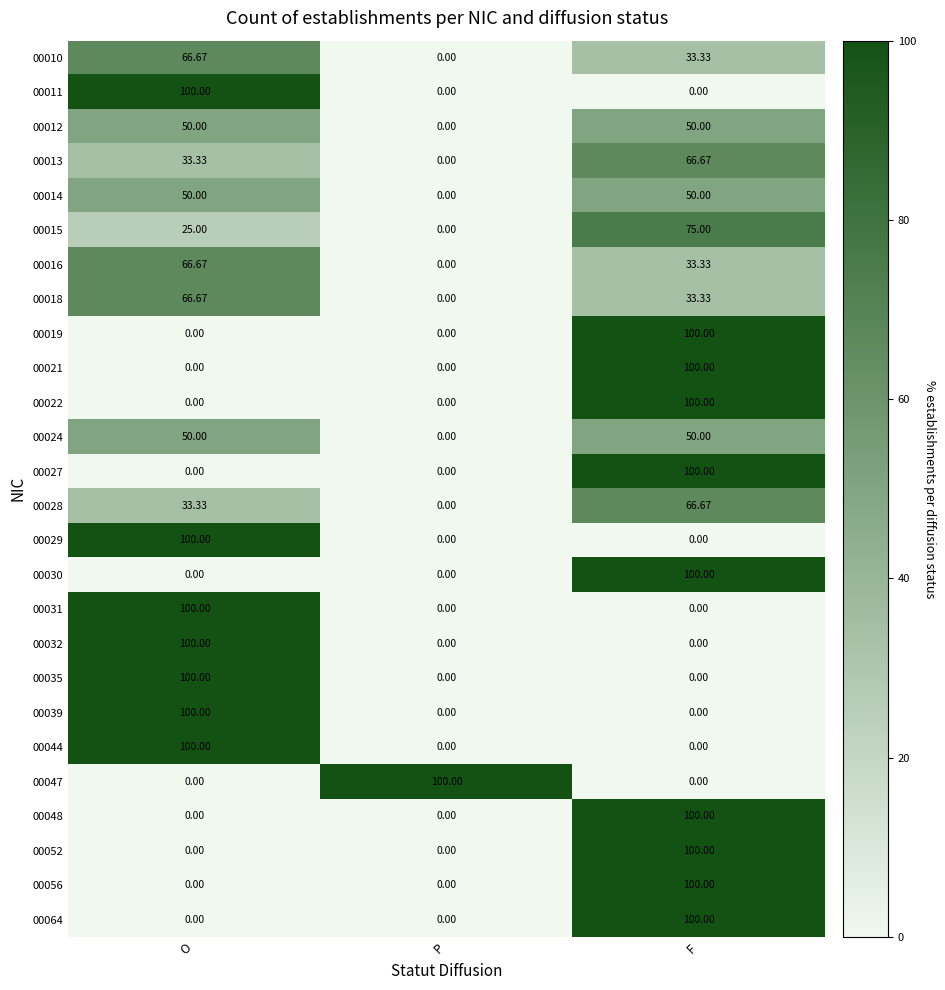

At which category is the sum across all series the highest?

F